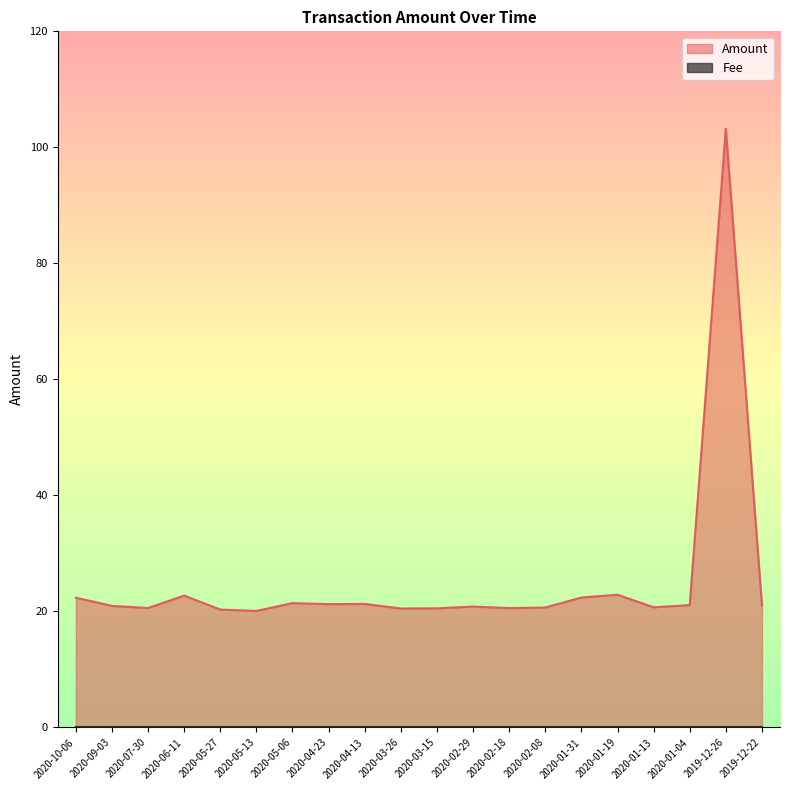

The value at 2020-06-11 is 22.7. True or false?

True